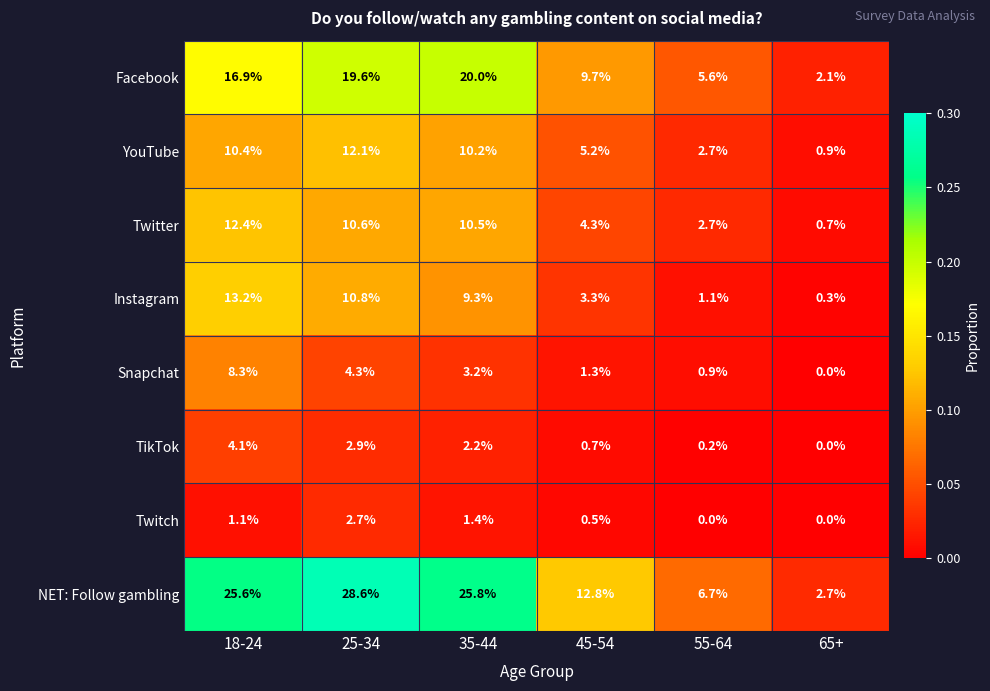

What is the difference between the Snapchat values at 25-34 and 65+?

4.3